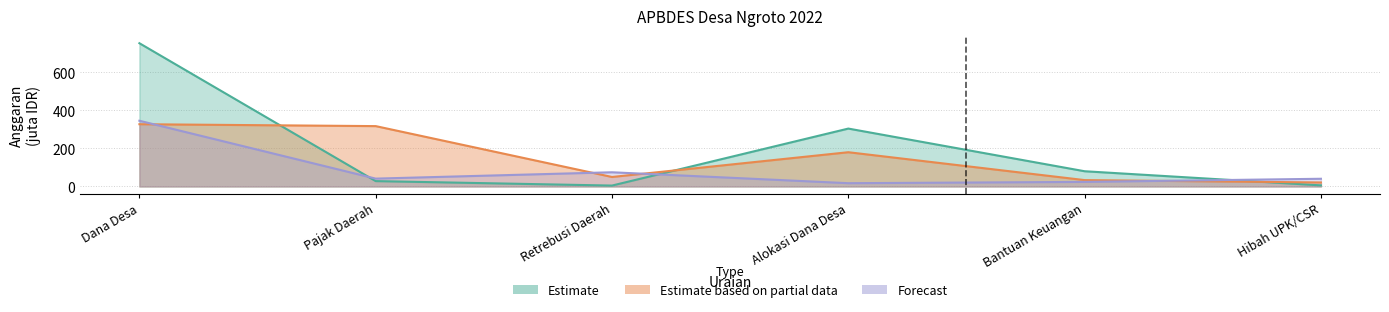

Where is Estimate nearest to the value 378?

Alokasi Dana Desa